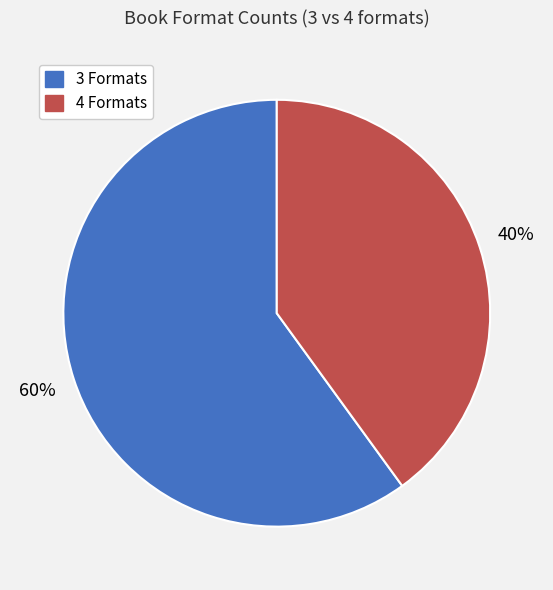

To the nearest percent, what is the difference between the largest and smallest slice percentages?

20%